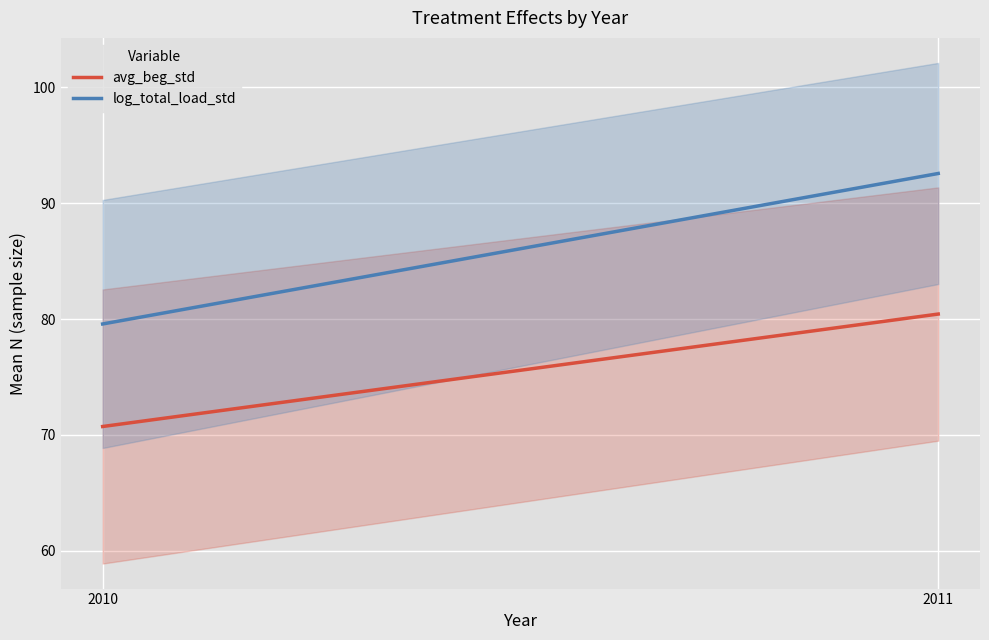

The value of log_total_load_std at 2011 is 137.7. True or false?

False